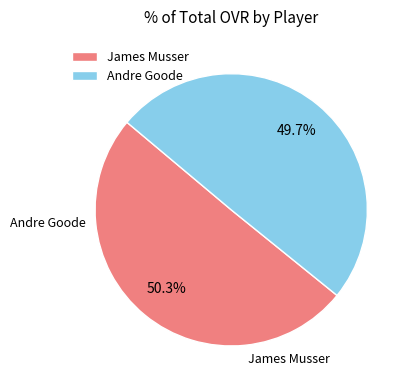

Which category has the biggest portion of the pie?

James Musser